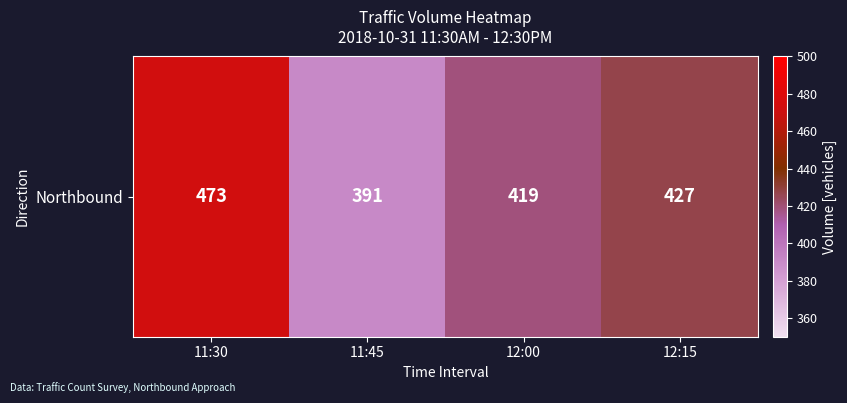

What is the difference between the values at 12:00 and 11:45?

28